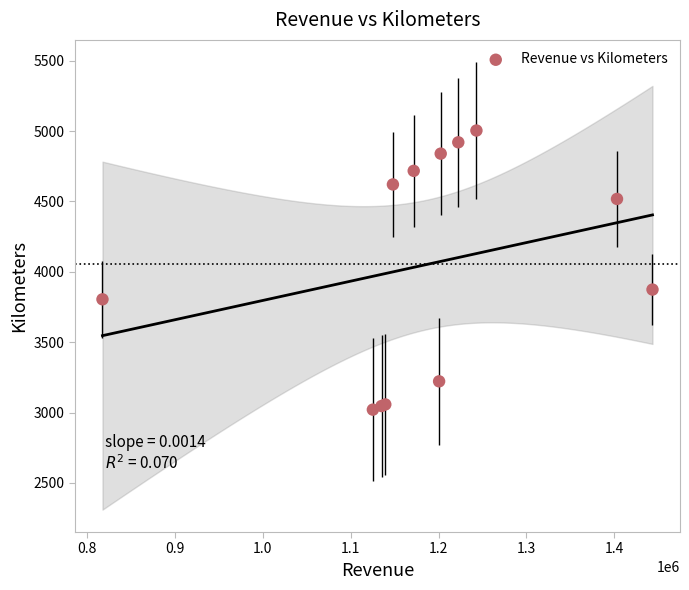

What Y value in the scatter plot is closest to 4012?

3873.7